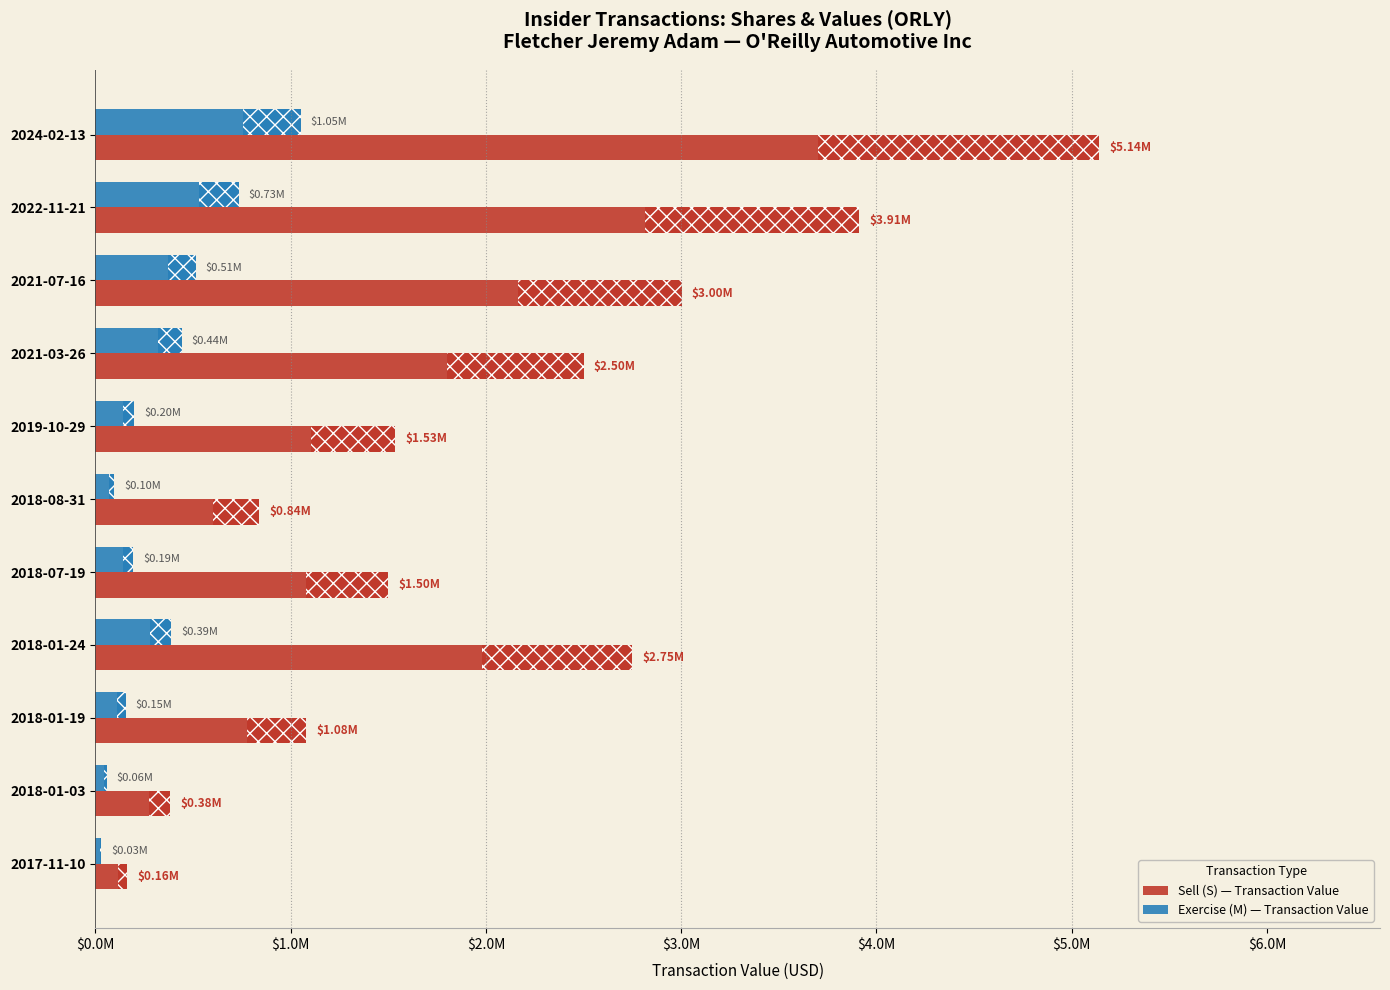

List the series in order of their peak value, lowest first.

Exercise (M) — Transaction Value, Sell (S) — Transaction Value